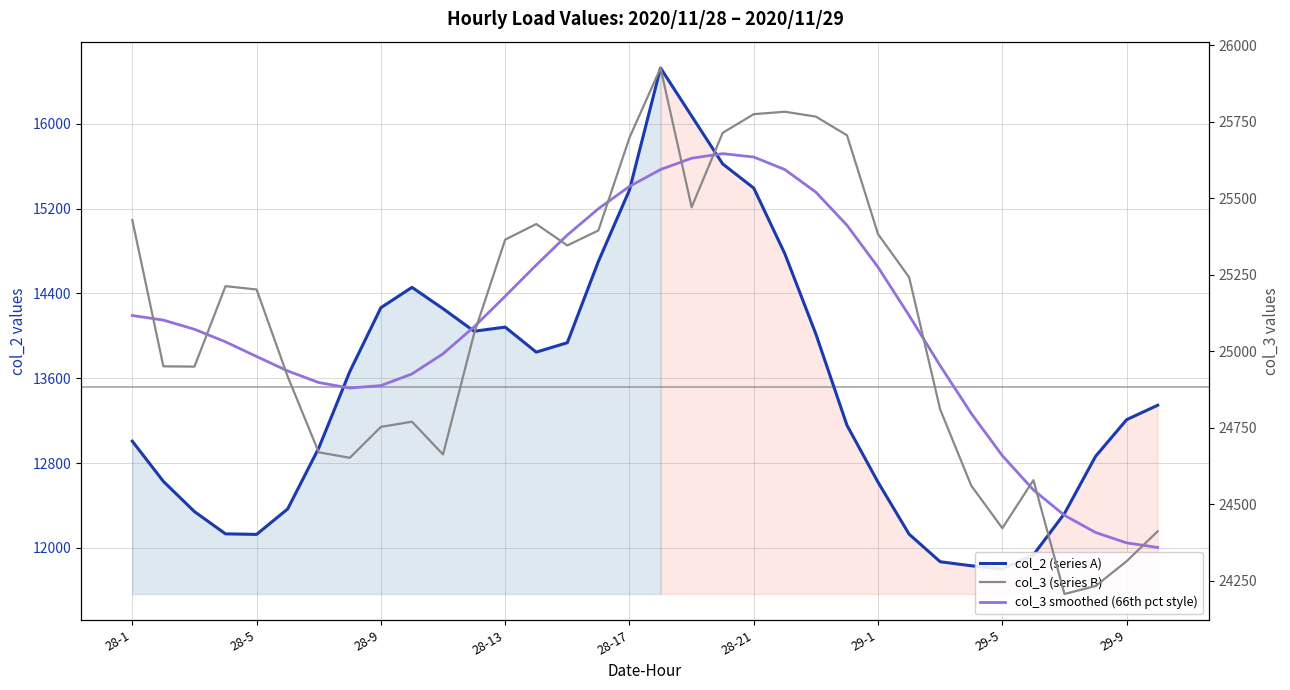

Is it true that col_2 (series A) equals 7297 at 25?

False